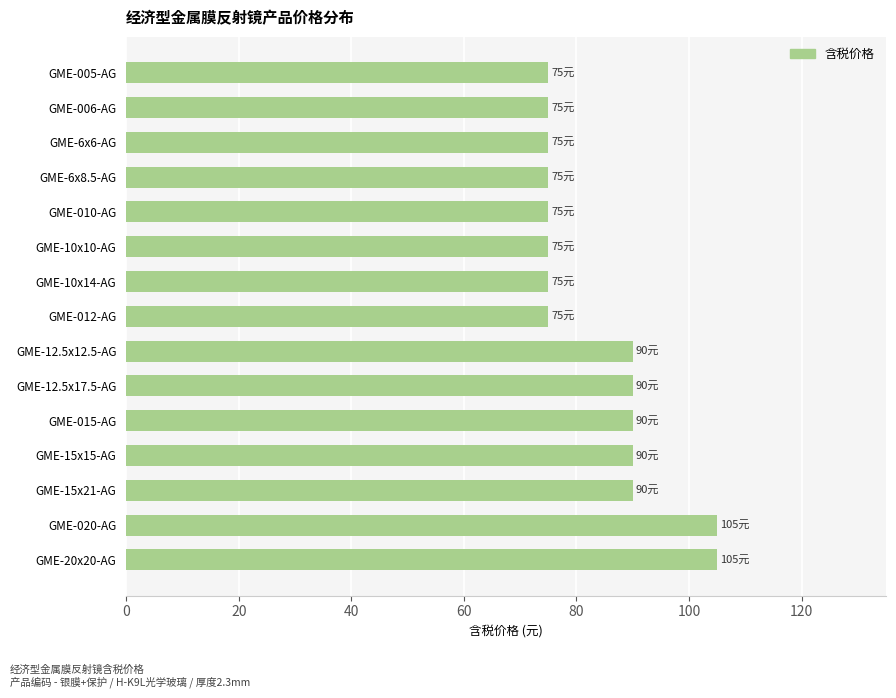

What is the maximum value shown in the chart?

105